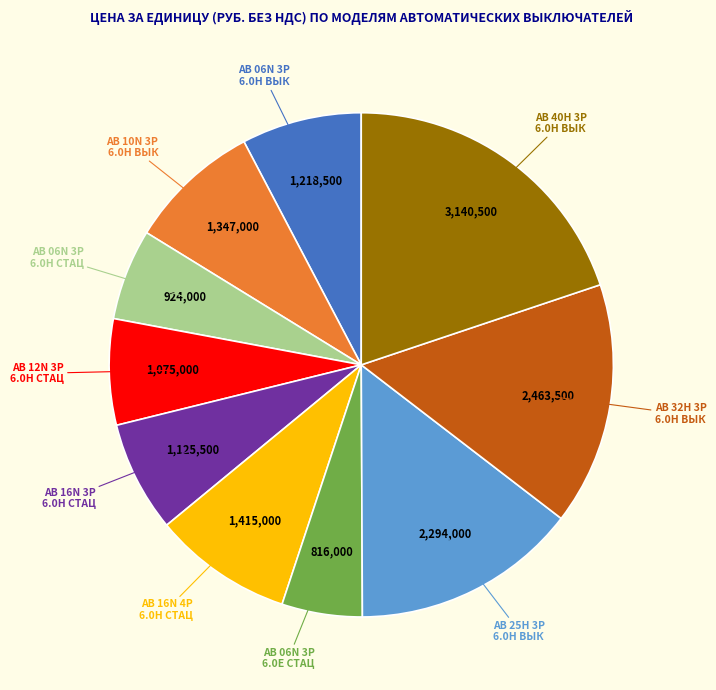

Approximately how many times larger is the value at АВ 40H 3P 6.0H ВЫК compared to АВ 16N 4P 6.0H СТАЦ?

2.2